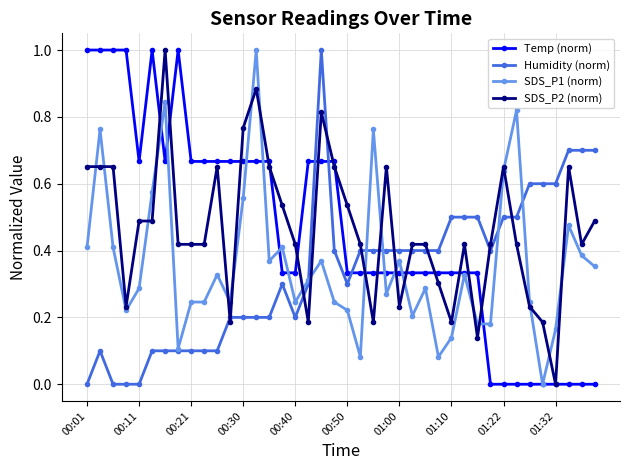

What is the maximum value for Humidity (norm)?

1.0